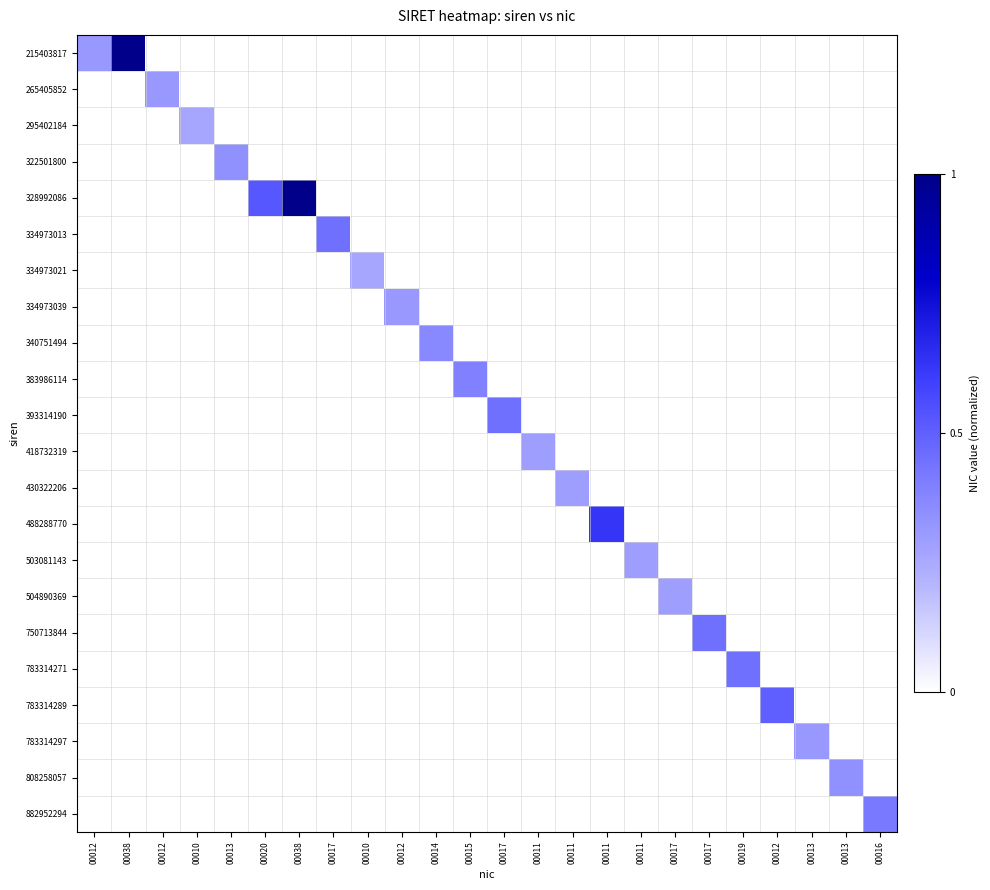

Rank the series by their maximum value, from lowest to highest.

295402184, 334973021, 418732319, 430322206, 503081143, 504890369, 265405852, 334973039, 783314297, 322501800, 808258057, 340751494, 383986114, 882952294, 334973013, 393314190, 750713844, 783314271, 783314289, 488288770, 215403817, 328992086